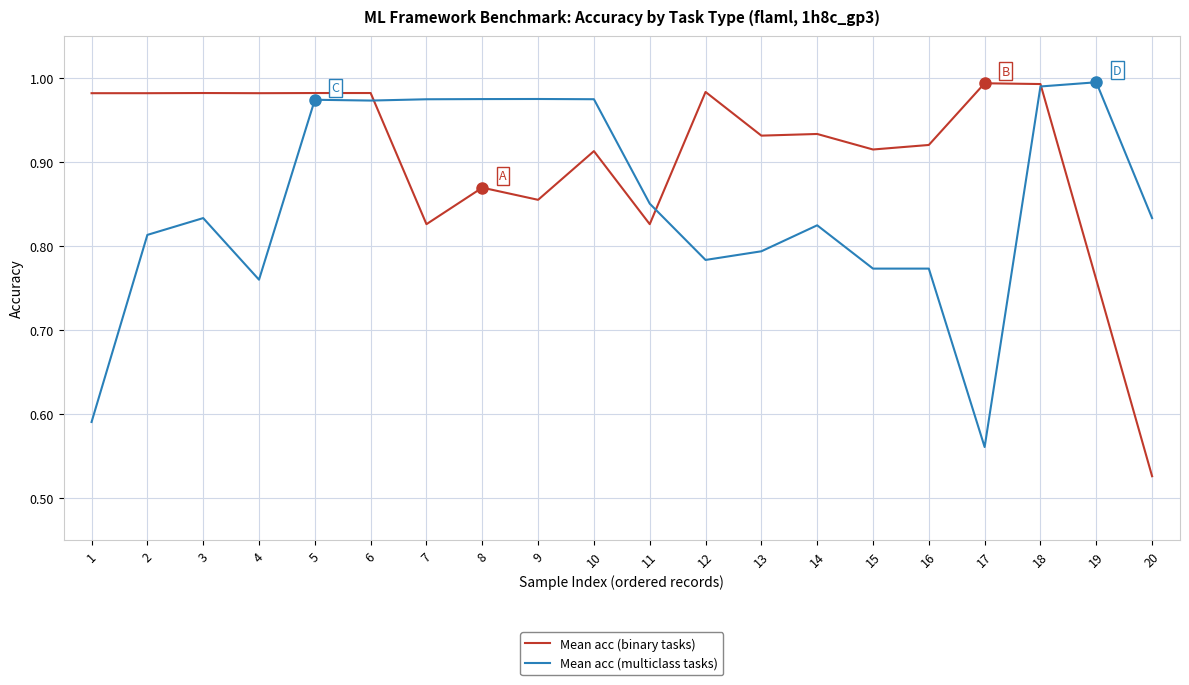

What is the sum of all Mean acc (multiclass tasks) values?

17.0